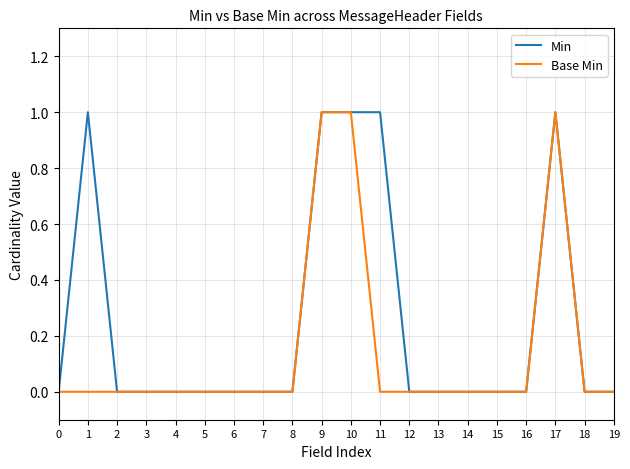

Reading right to left, transcribe all the data shown in this chart.

Min: 0	0	1	0	0	0	0	0	1	1	1	0	0	0	0	0	0	0	1	0
Base Min: 0	0	1	0	0	0	0	0	0	1	1	0	0	0	0	0	0	0	0	0